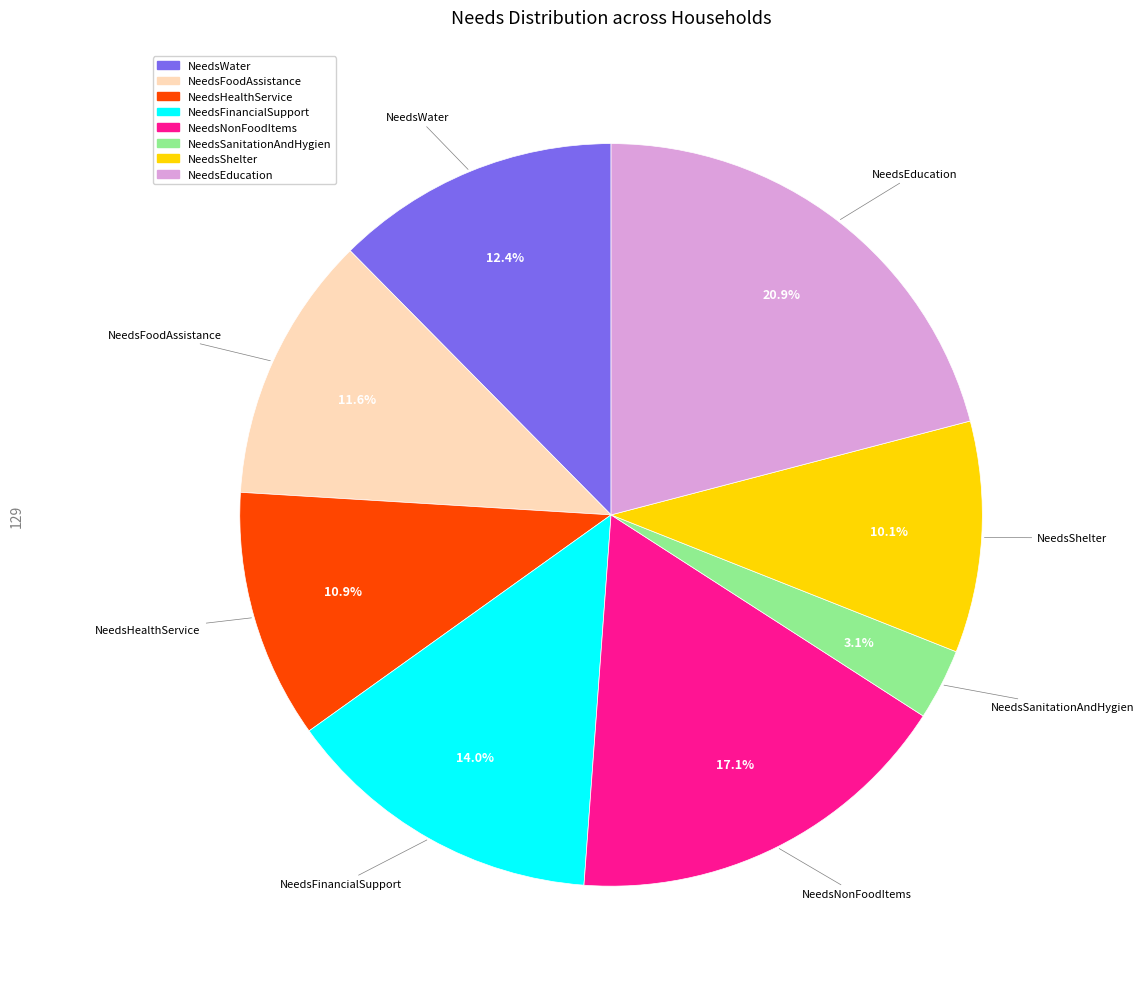

Which has a higher value, NeedsShelter or NeedsHealthService?

NeedsHealthService